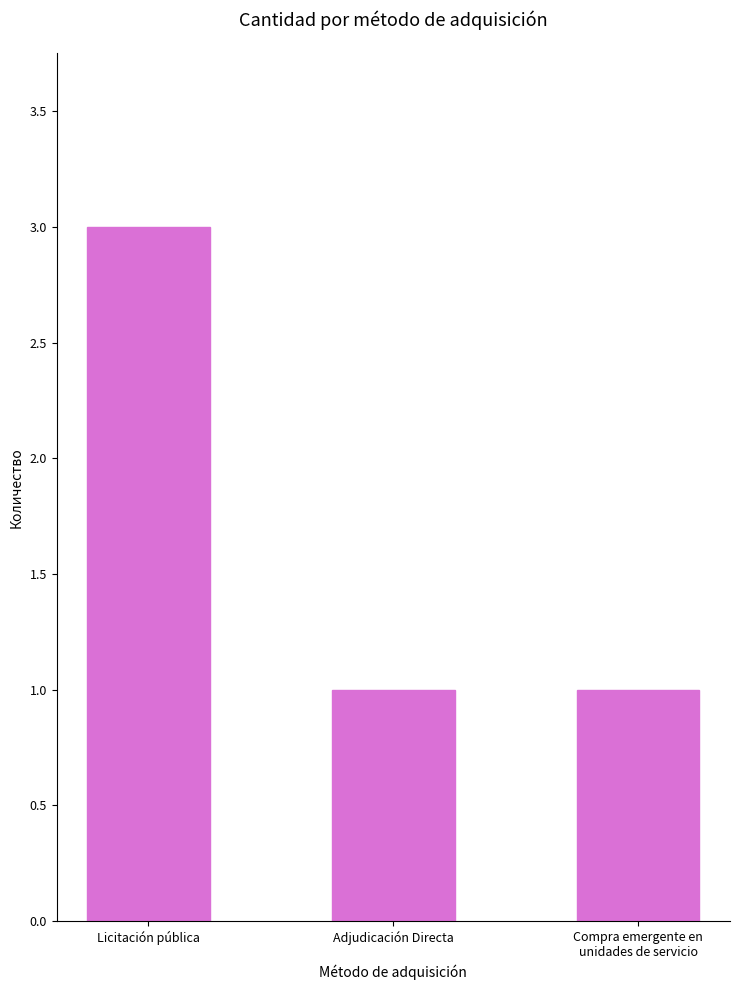

What is the value of the 1st bar from the left?

3